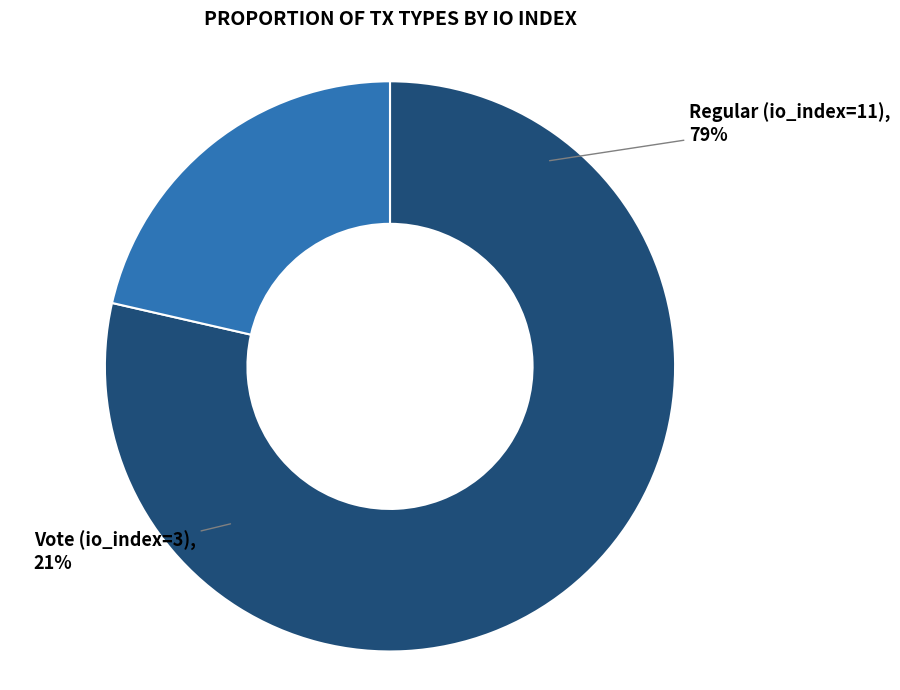

Is the sum of Vote (io_index=3) and Regular (io_index=11) greater than half?

Yes